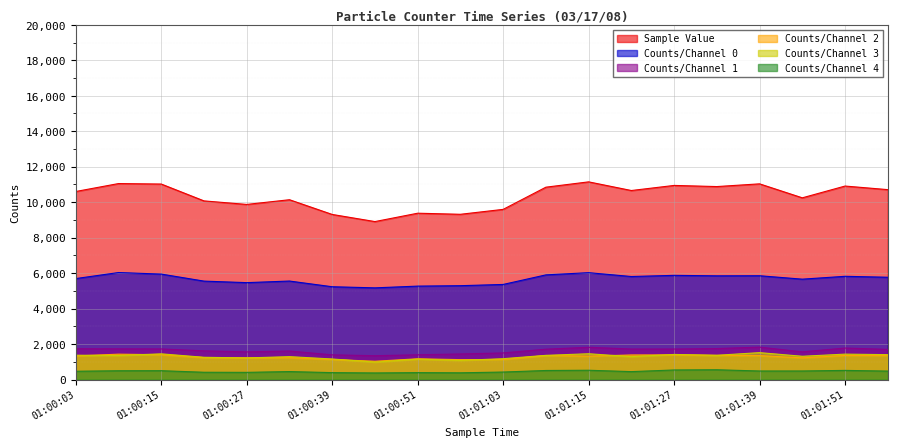

How many interior local peaks does the Counts/Channel 0 series have?

6